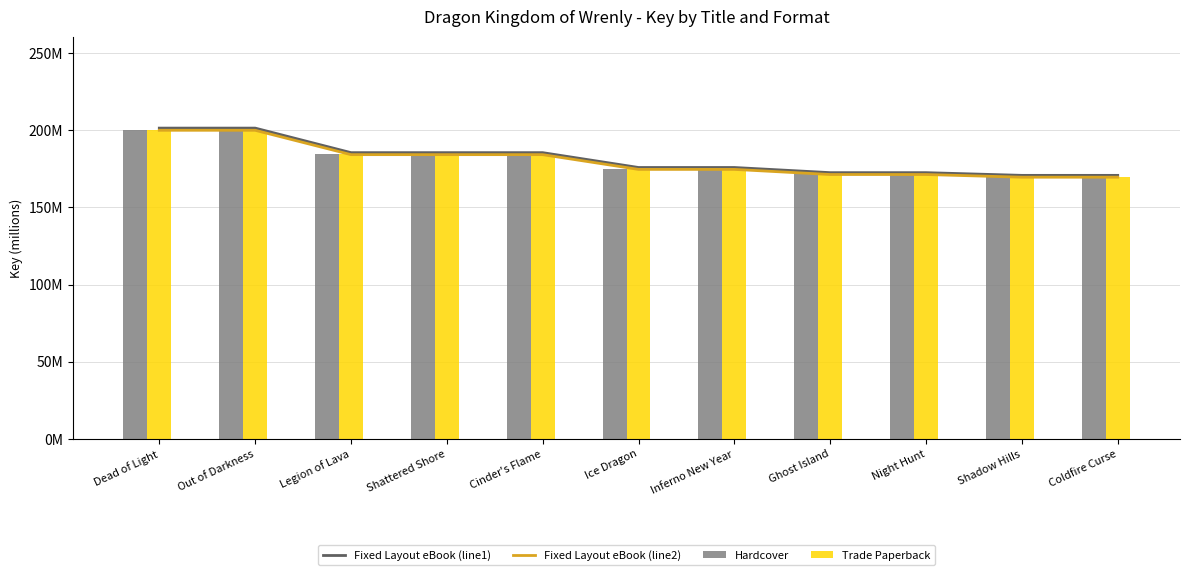

At which label does Hardcover reach its minimum?

Coldfire Curse